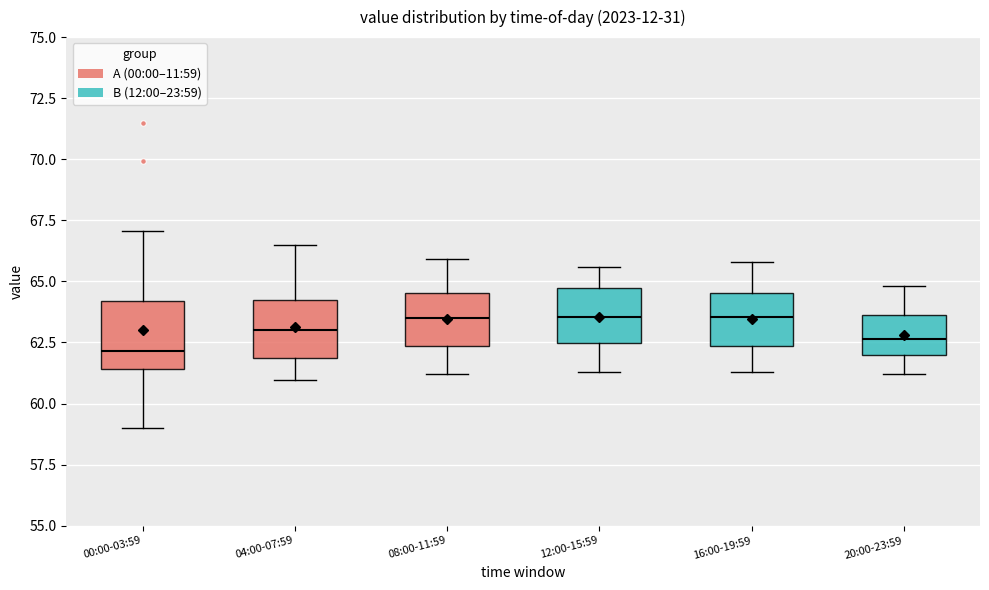

Reading left to right, read every box against the y-axis: the position of its median line, the range the box covers, and the ends of its whiskers. The values are not printed on the chart, so give them approximately, as read against the axis.

00:00-03:59: median 62.0, box 61.5 to 64.0, whiskers 59.0 to 67.0
04:00-07:59: median 63.0, box 62.0 to 64.0, whiskers 61.0 to 66.5
08:00-11:59: median 63.5, box 62.5 to 64.5, whiskers 61.0 to 66.0
12:00-15:59: median 63.5, box 62.5 to 64.5, whiskers 61.5 to 65.5
16:00-19:59: median 63.5, box 62.5 to 64.5, whiskers 61.5 to 66.0
20:00-23:59: median 62.5, box 62.0 to 63.5, whiskers 61.0 to 65.0